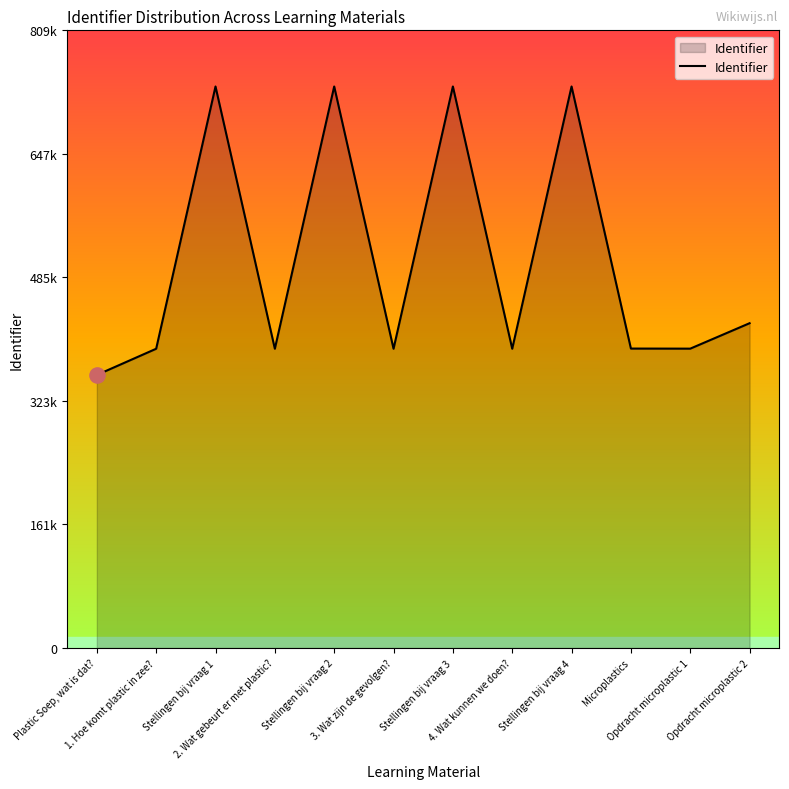

Does the chart have visible grid lines?

No